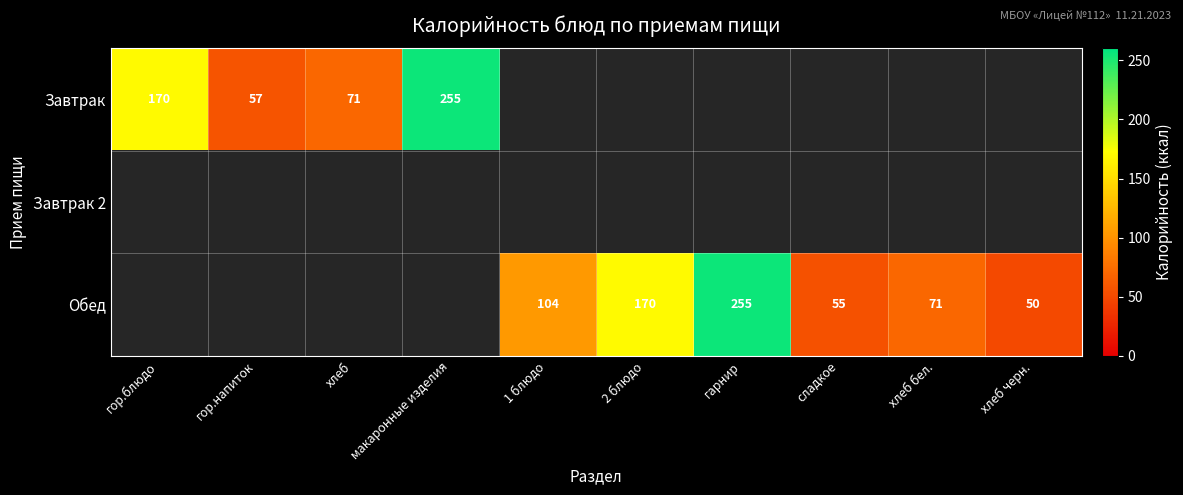

The Обед series shows 55 at гарнир. True or false?

False